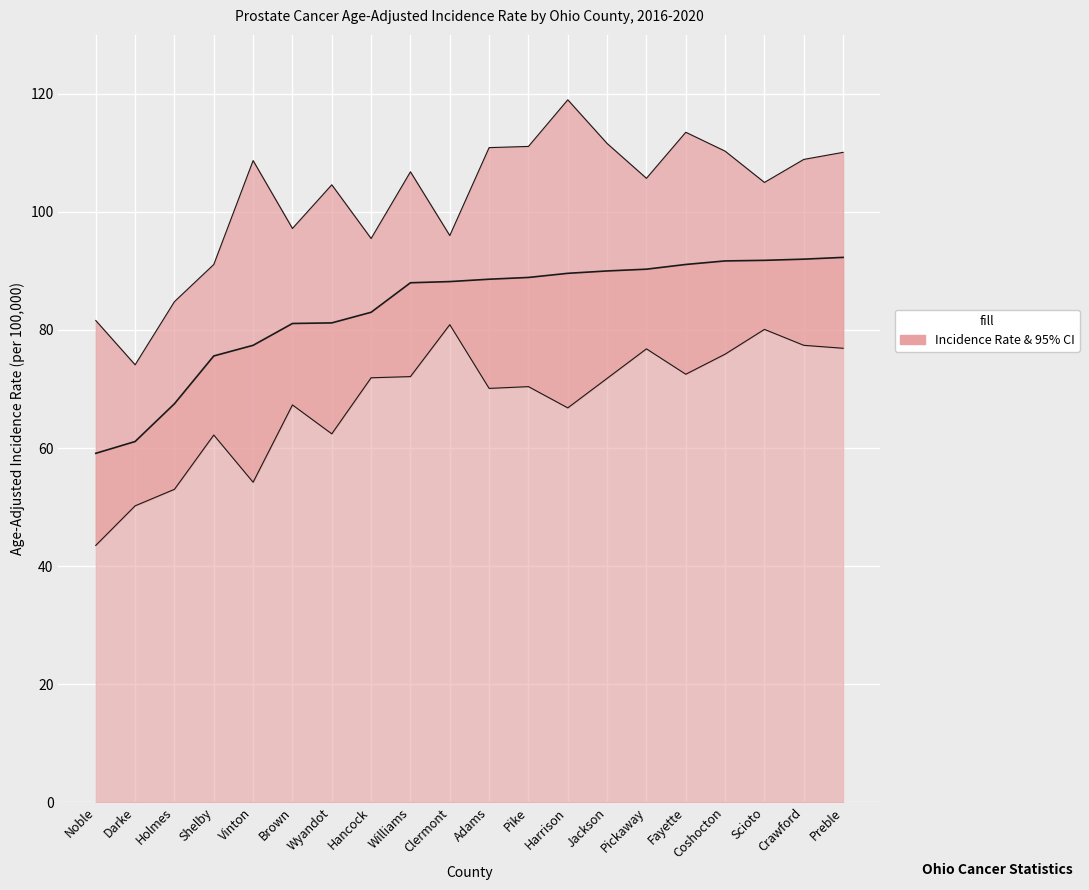

Reading left to right, what are all the values shown in this chart?

Age-Adjusted Incidence Rate: 59.1	61.1	67.5	75.6	77.4	81.1	81.2	83.0	88.0	88.2	88.6	88.9	89.6	90.0	90.3	91.1	91.7	91.8	92.0	92.3
Lower 95% CI: 43.5	50.2	53.0	62.2	54.2	67.3	62.4	71.9	72.1	80.9	70.1	70.4	66.8	71.8	76.8	72.5	75.9	80.1	77.4	76.9
Upper 95% CI: 81.6	74.1	84.8	91.1	108.7	97.2	104.6	95.5	106.8	96.0	110.9	111.1	119.0	111.6	105.7	113.5	110.3	105.0	108.9	110.1